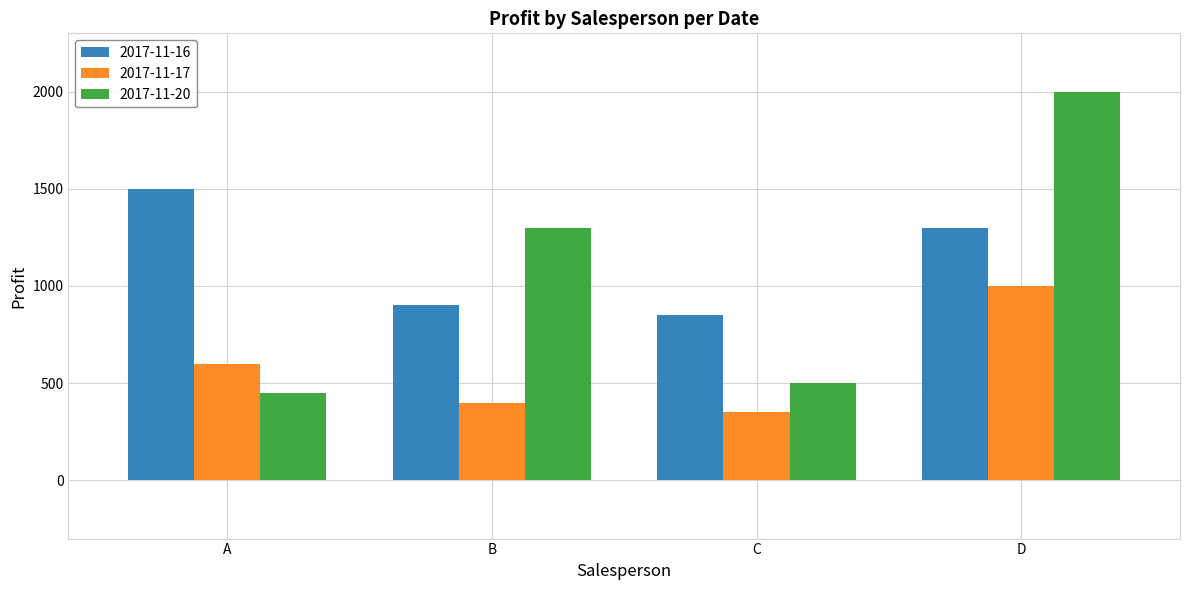

True or false: 2017-11-17 has a value of 600 at A.

True